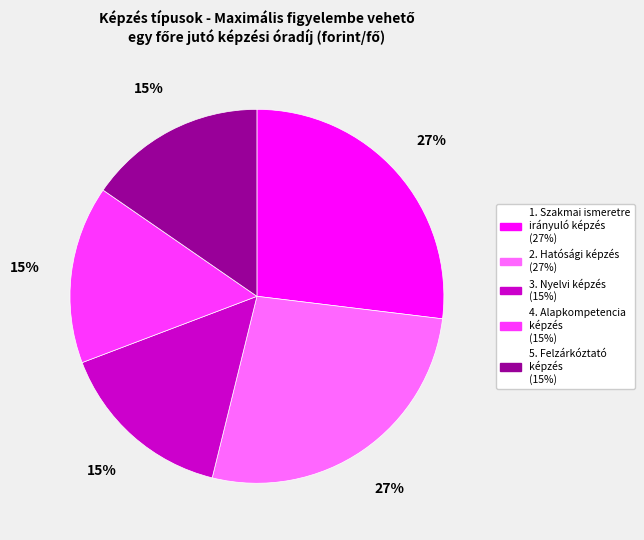

How many segments does this pie chart have?

5